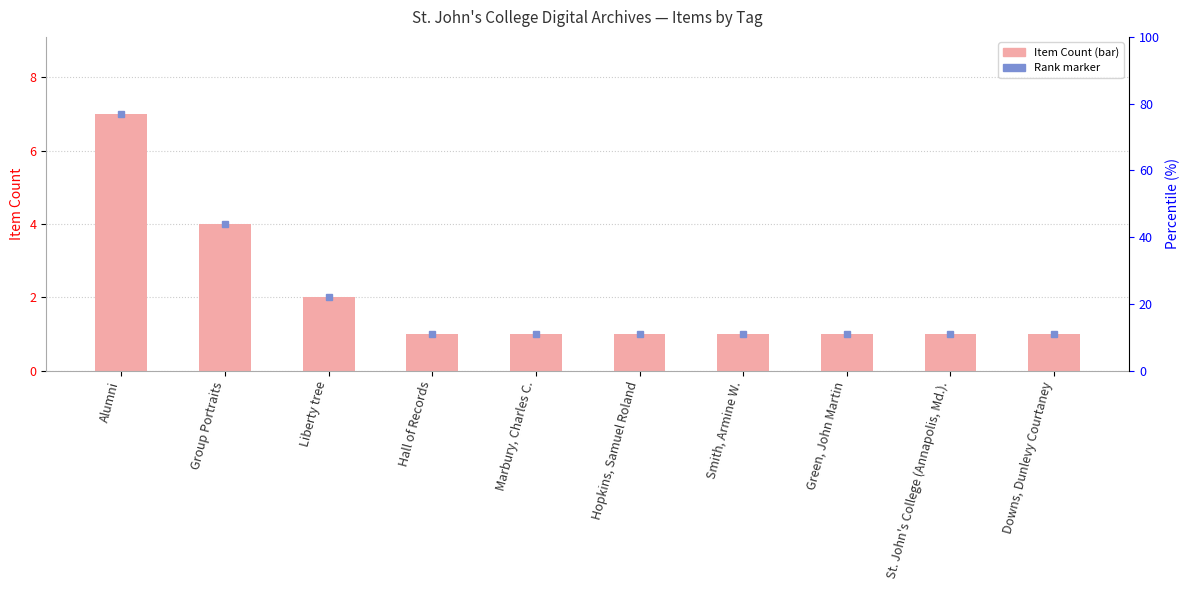

How many bars are there in total?

10